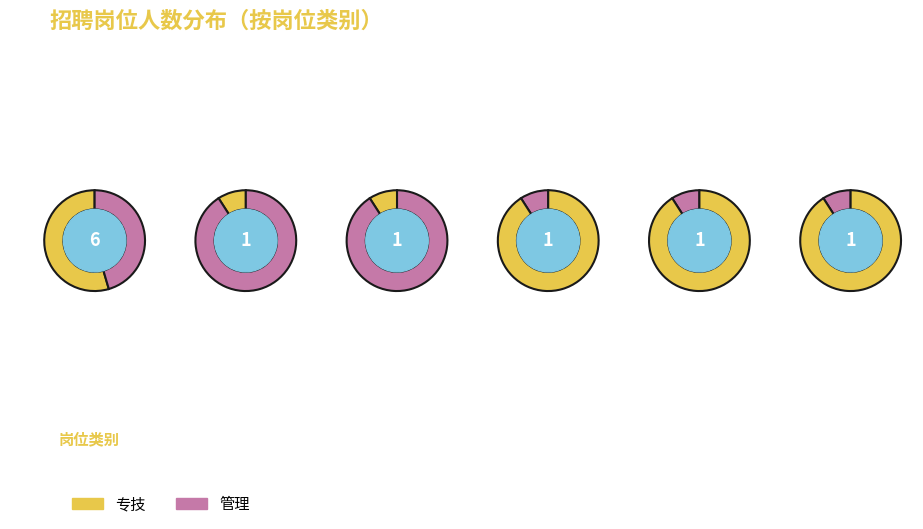

How many segments does this pie chart have?

6